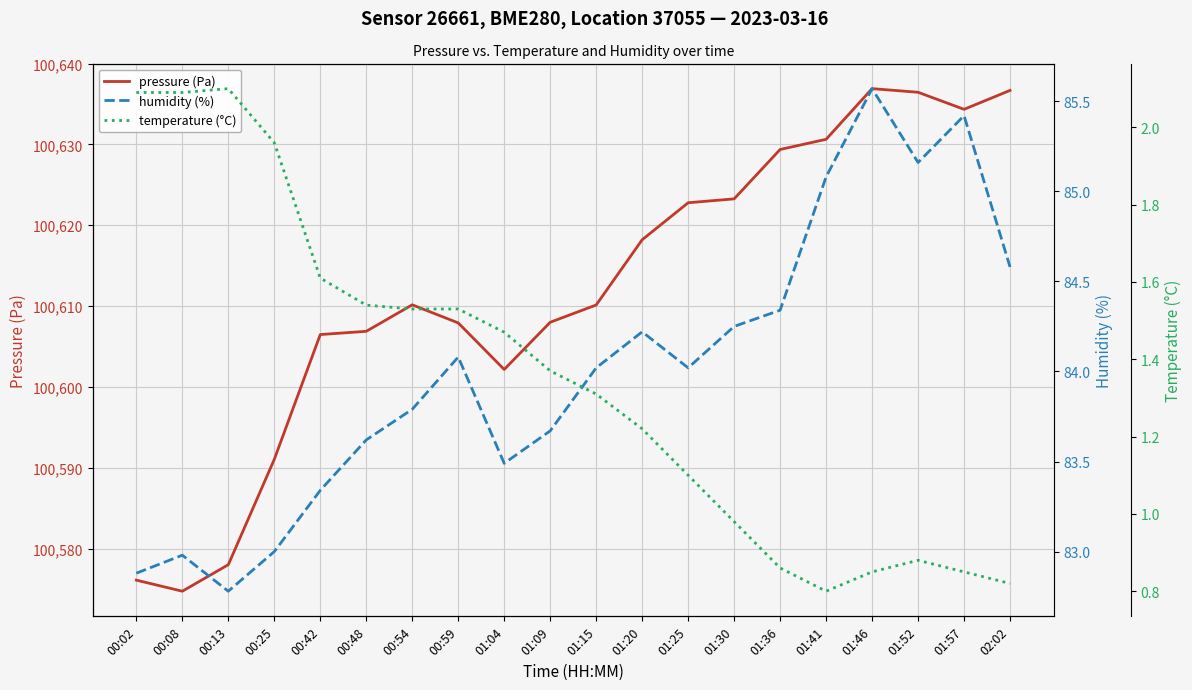

True or false: temperature (°C) and pressure (Pa) cross at least once.

False